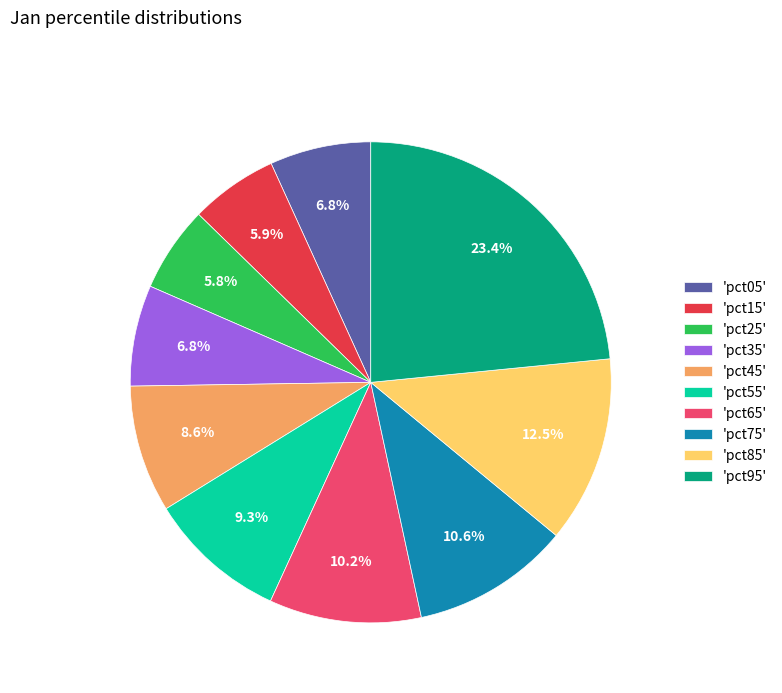

Count the number of slices in the pie.

10